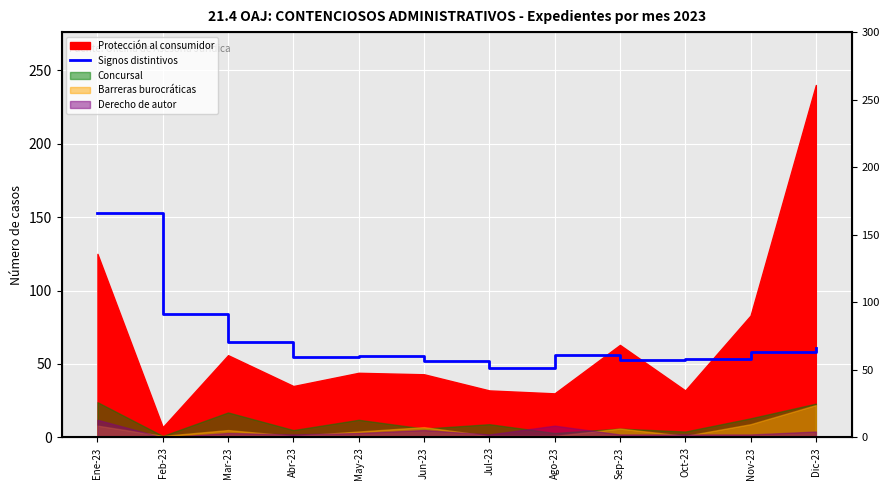

Reading left to right, transcribe all the data shown in this chart.

153.0	84.0	65.0	54.8	55.2	52.0	47.6	55.9	53.0	53.1	58.1	60.8